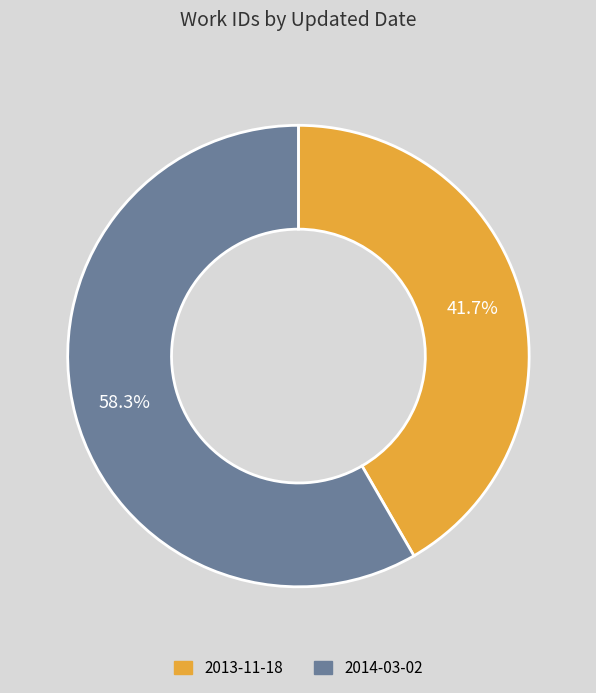

What is the total percentage of 2014-03-02 and 2013-11-18?

100.0%